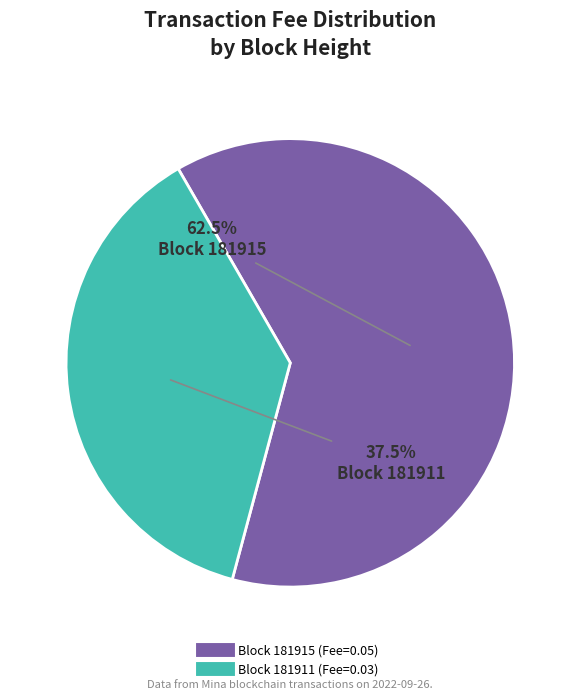

Is there any slice that represents more than half of the pie?

Yes